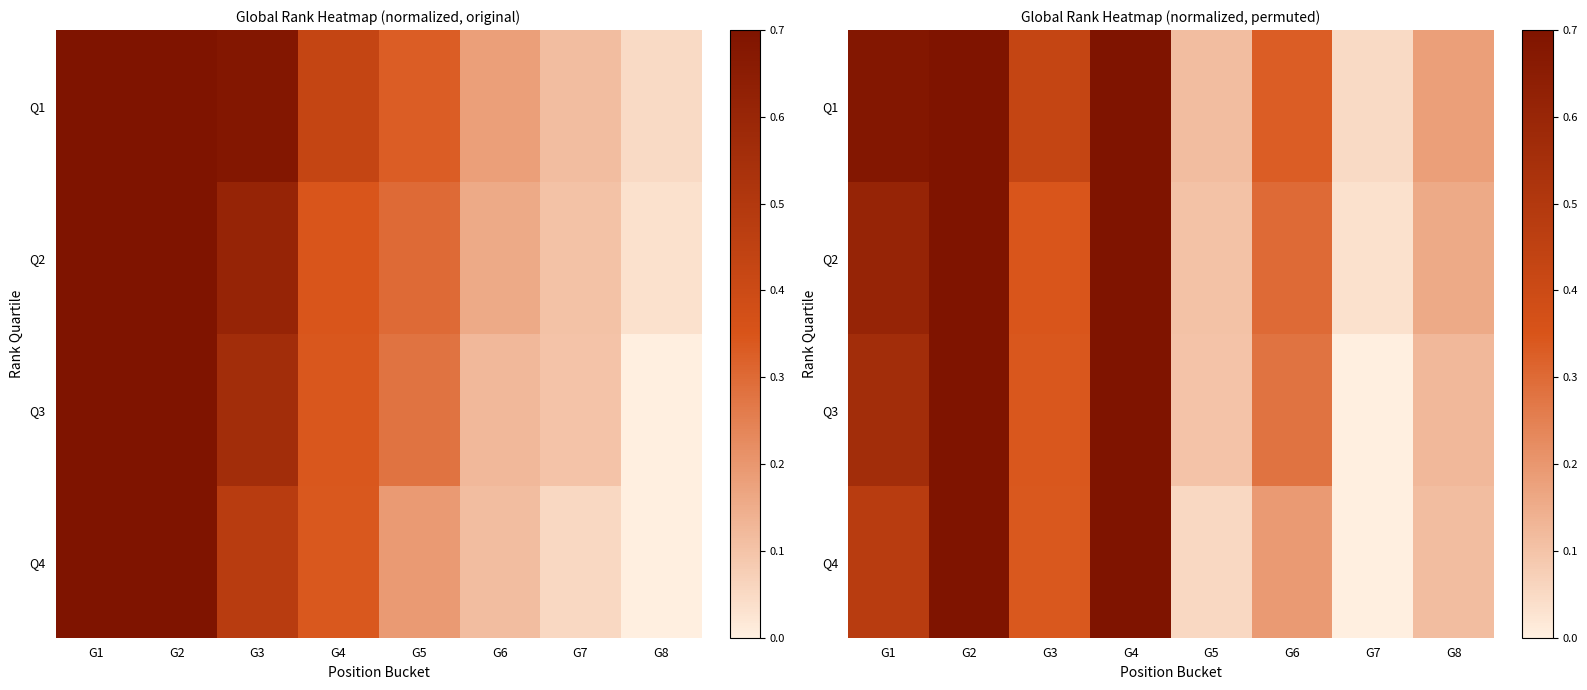

Rank the series by their maximum value, from lowest to highest.

Q4, Q3, Q2, Q1